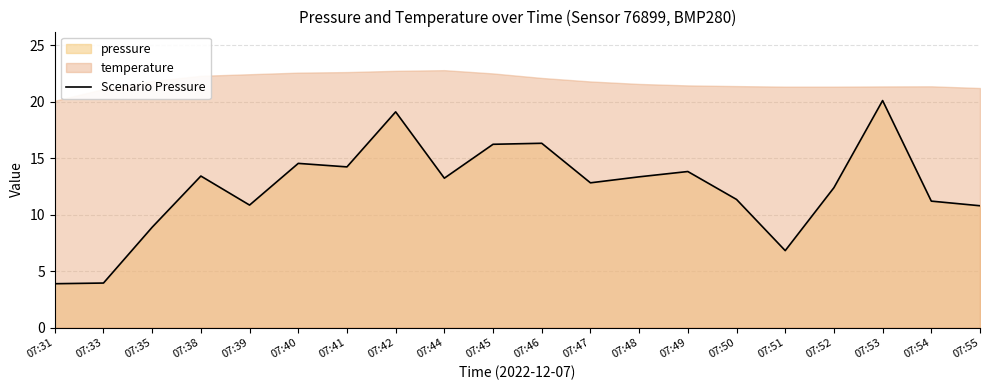

Reading left to right, list all the values displayed in this chart.

07:31=3.9	07:33=3.9	07:35=8.9	07:38=13.4	07:39=10.8	07:40=14.5	07:41=14.2	07:42=19.1	07:44=13.2	07:45=16.2	07:46=16.3	07:47=12.8	07:48=13.3	07:49=13.8	07:50=11.3	07:51=6.8	07:52=12.4	07:53=20.1	07:54=11.2	07:55=10.8